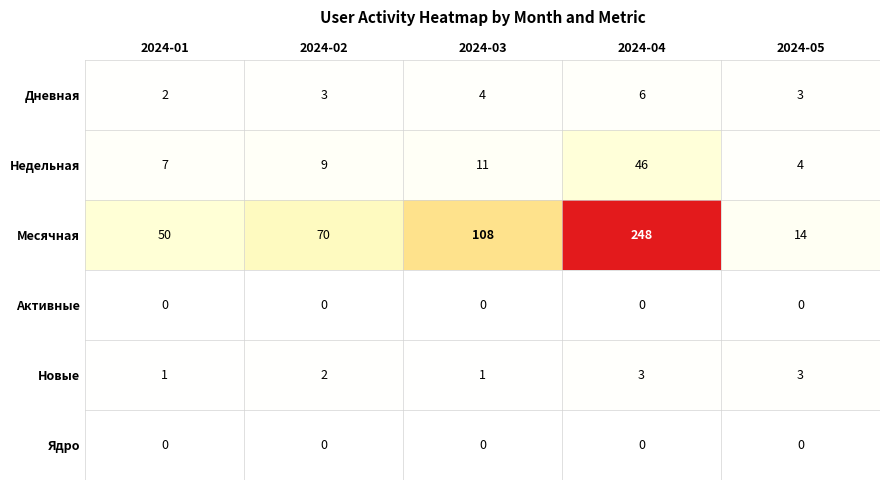

Which series has the largest total across all categories?

Месячная